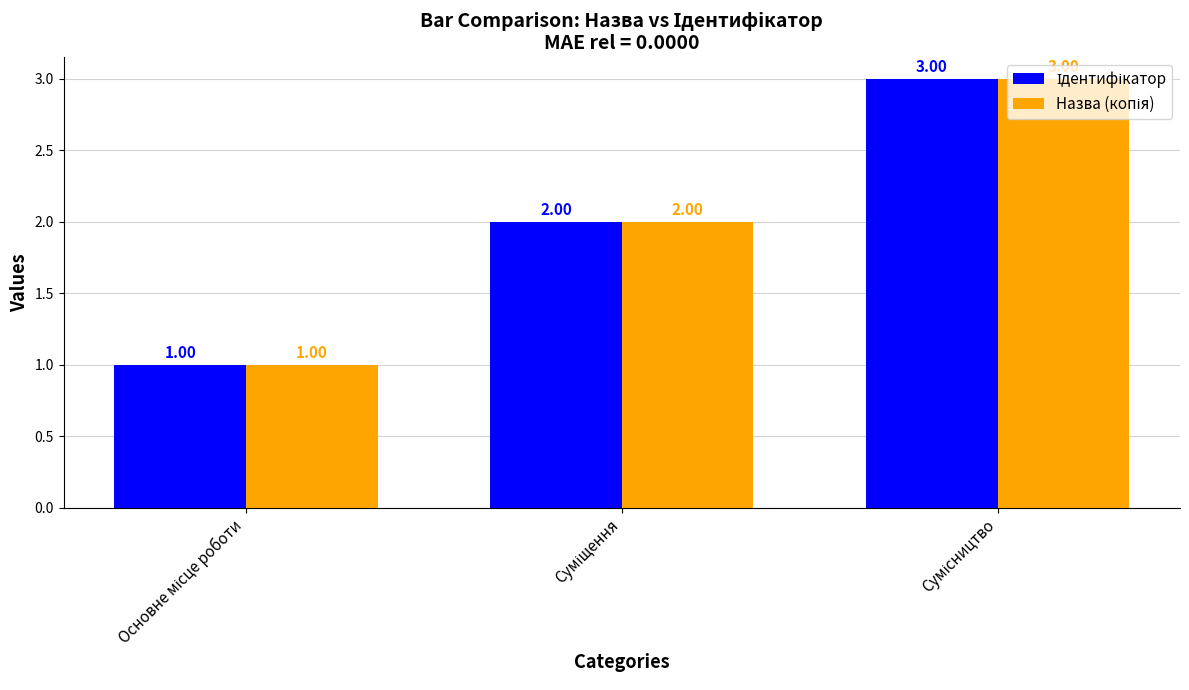

How many series are shown in this chart?

2